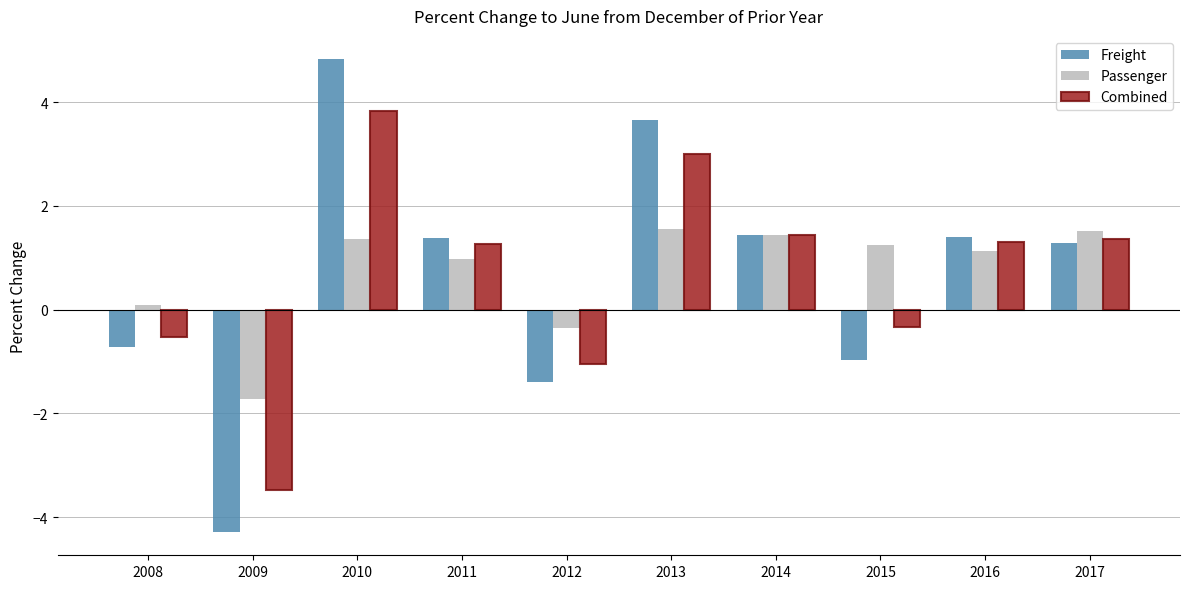

What is the maximum value for Passenger?

1.6